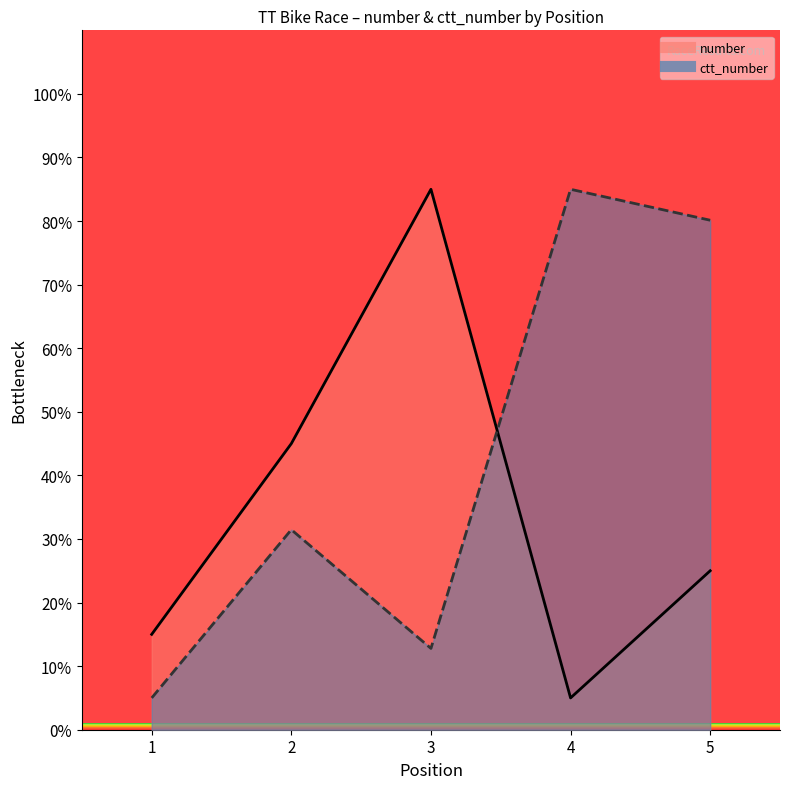

Rank the series at 3 from highest to lowest value.

number, ctt_number